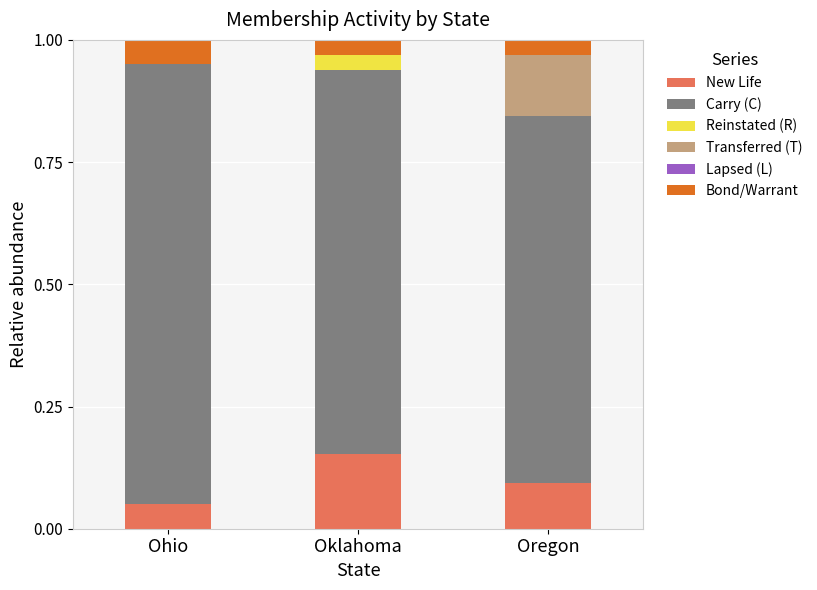

Is it true that New Life equals 0.1 at Oregon?

True